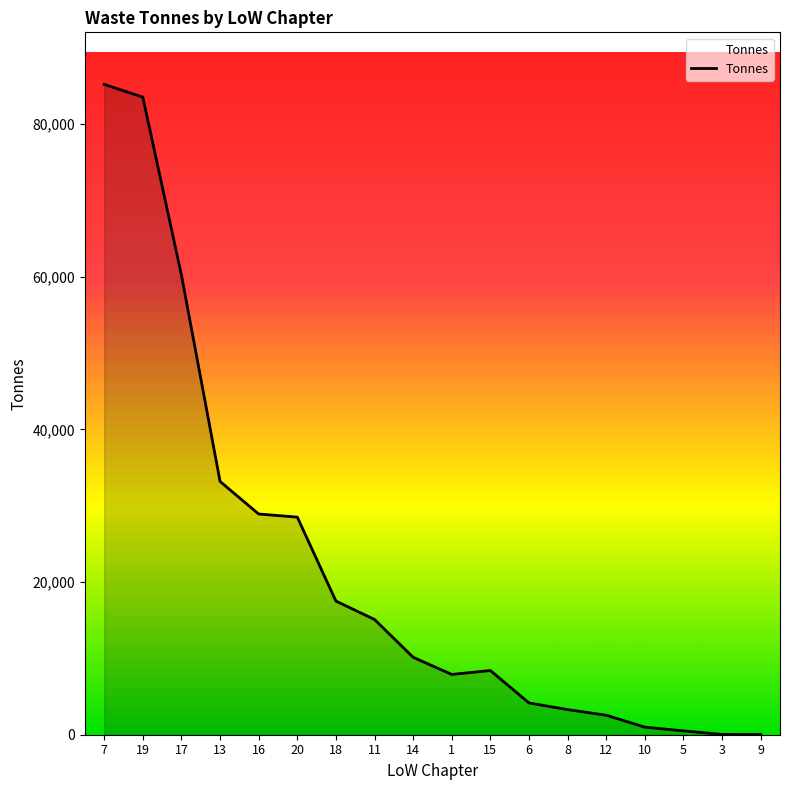

Is it true that the value at 19 is 83526.0?

True